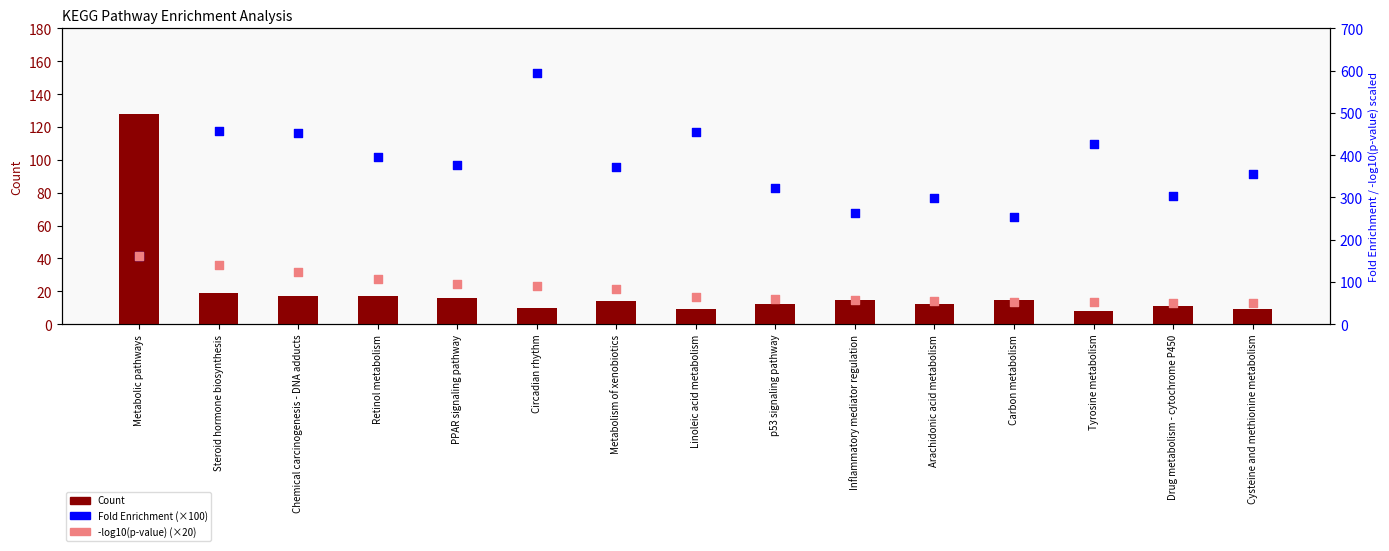

At which category is the sum across all series the highest?

Circadian rhythm